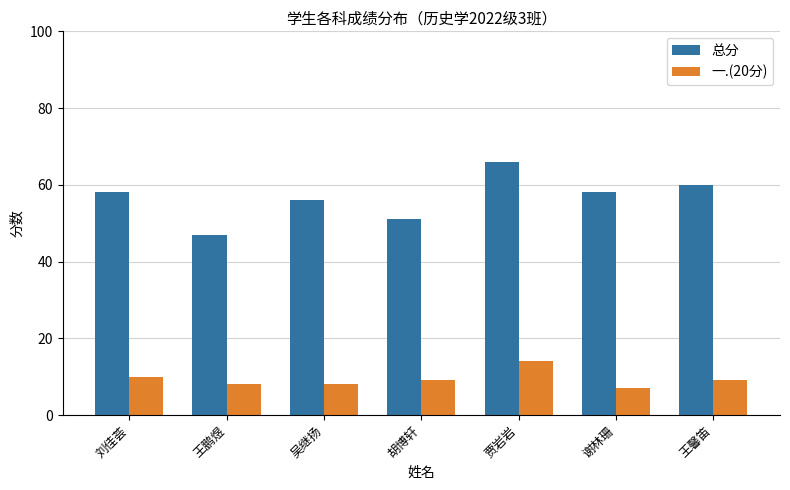

What is the sum of all 一.(20分) values?

65